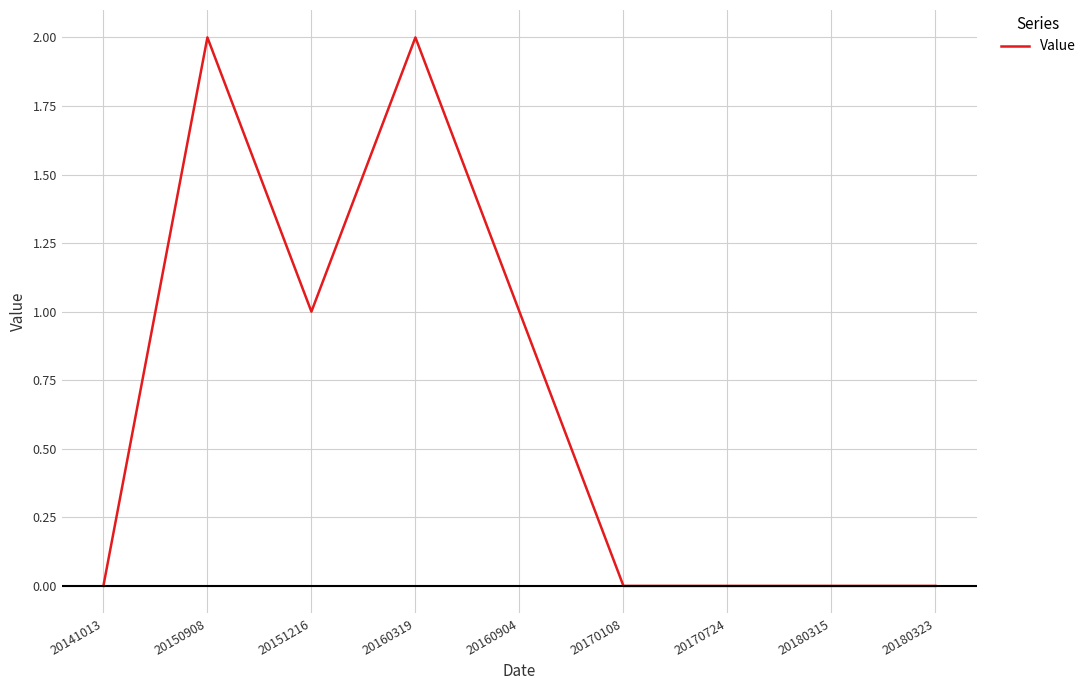

Does the chart display data point markers on the line(s)?

No